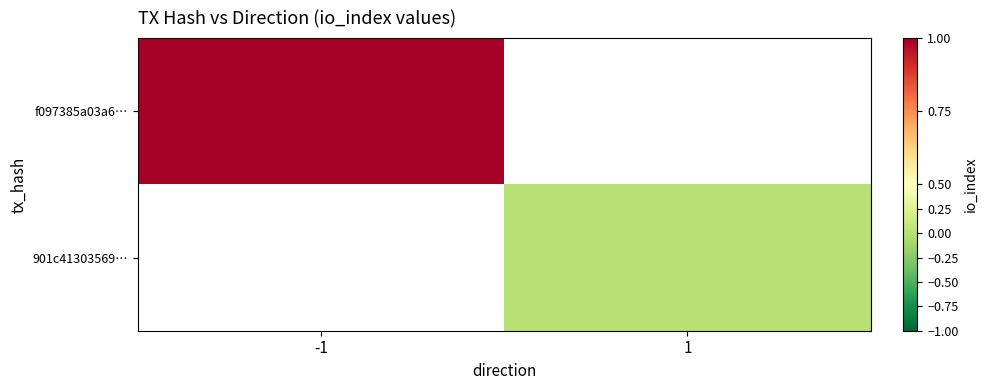

At how many categories does at least one series exceed 0?

1